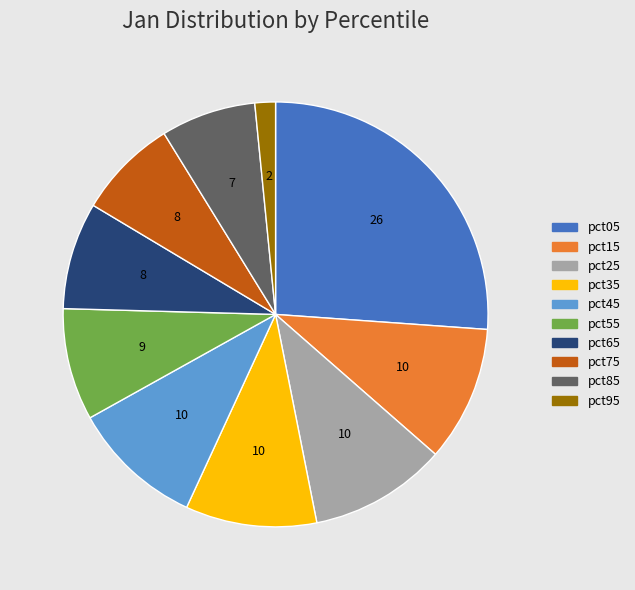

Between pct65 and pct35, which is larger?

pct35